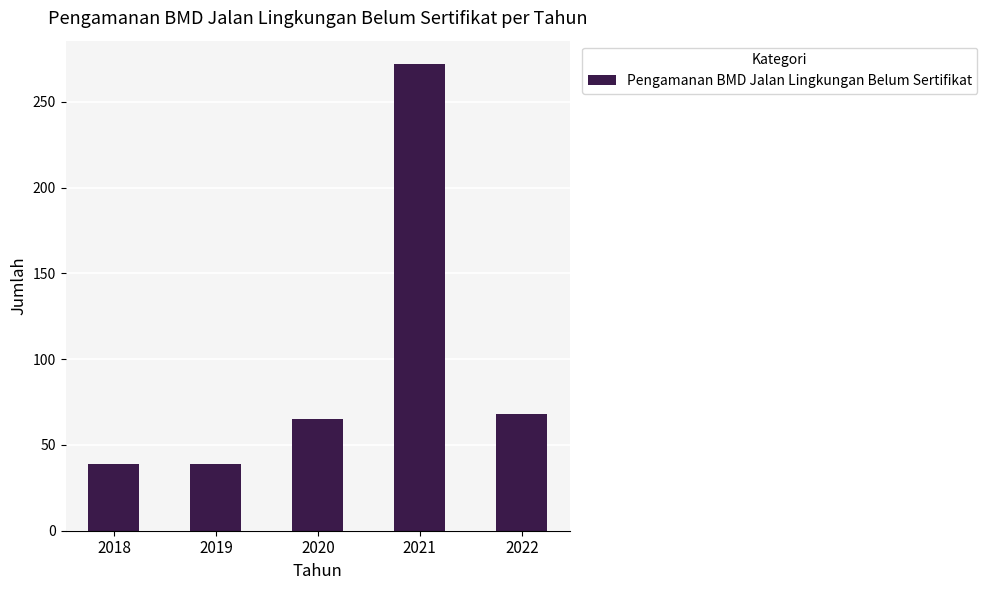

What value does the data have at 2020?

65